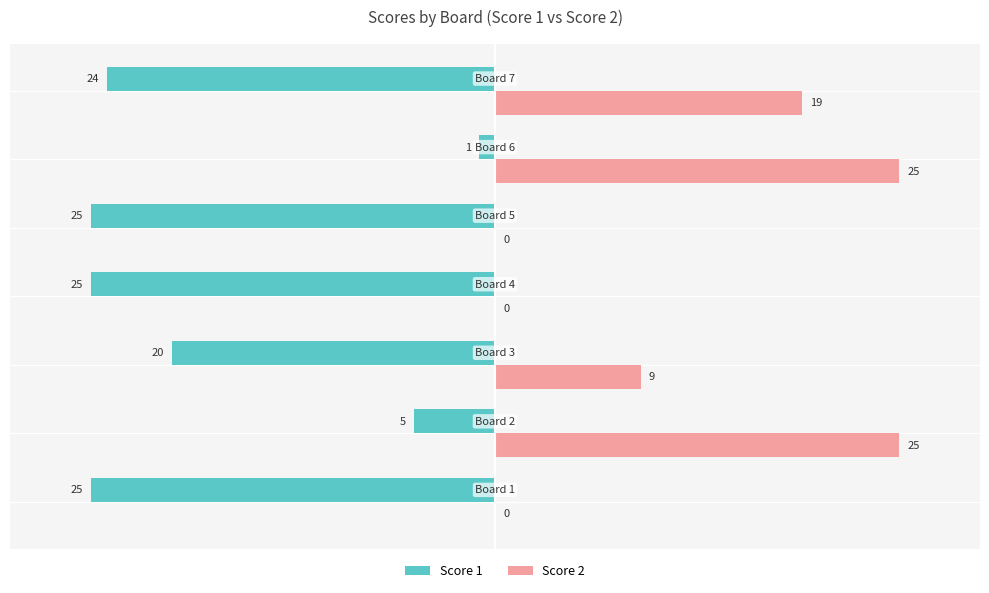

Which series has the largest total across all categories?

Score 2